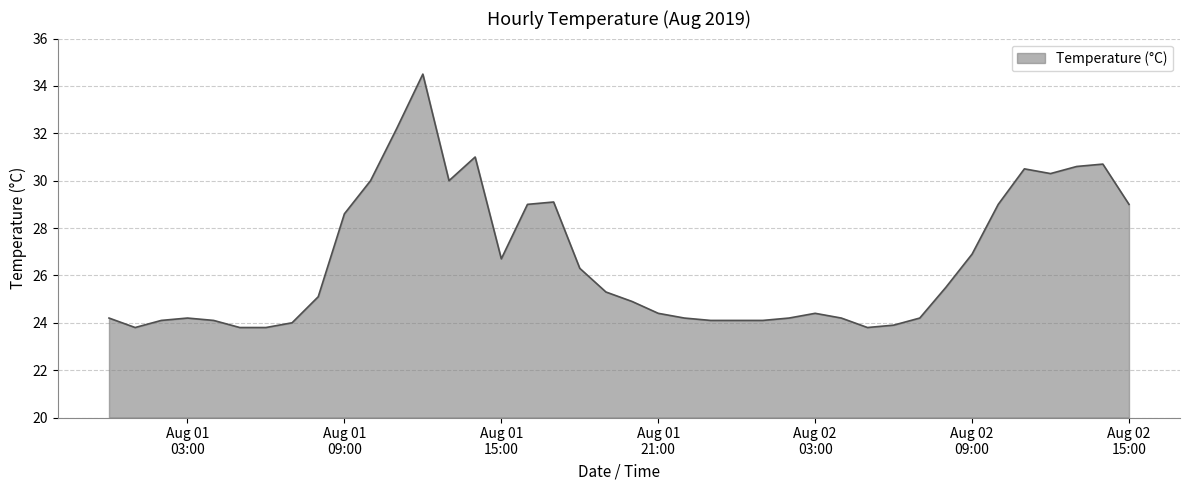

What is the difference between the maximum and minimum values?

10.7